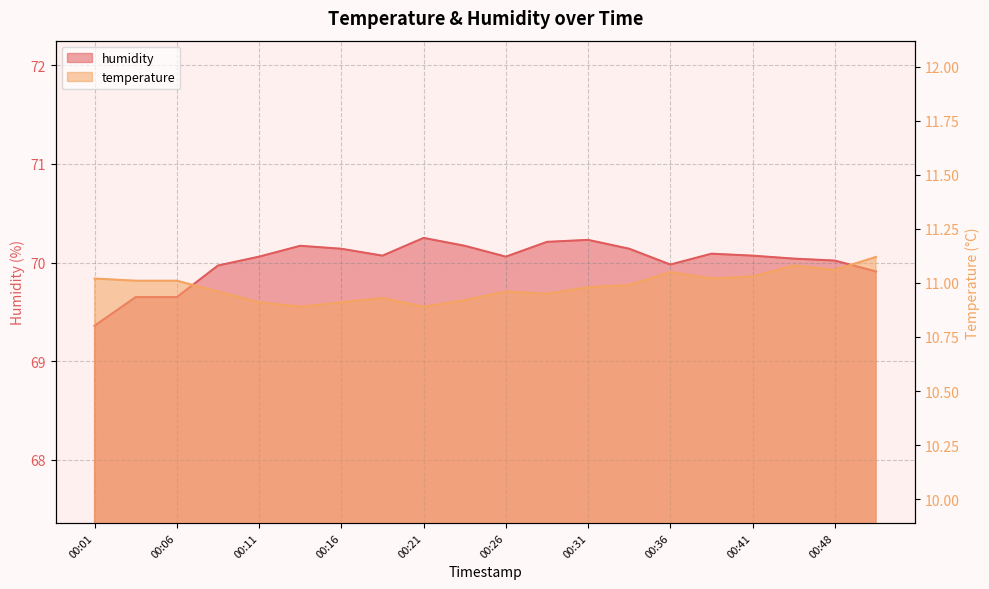

What is the sum of the humidity values at 00:33 and 00:31?

140.4